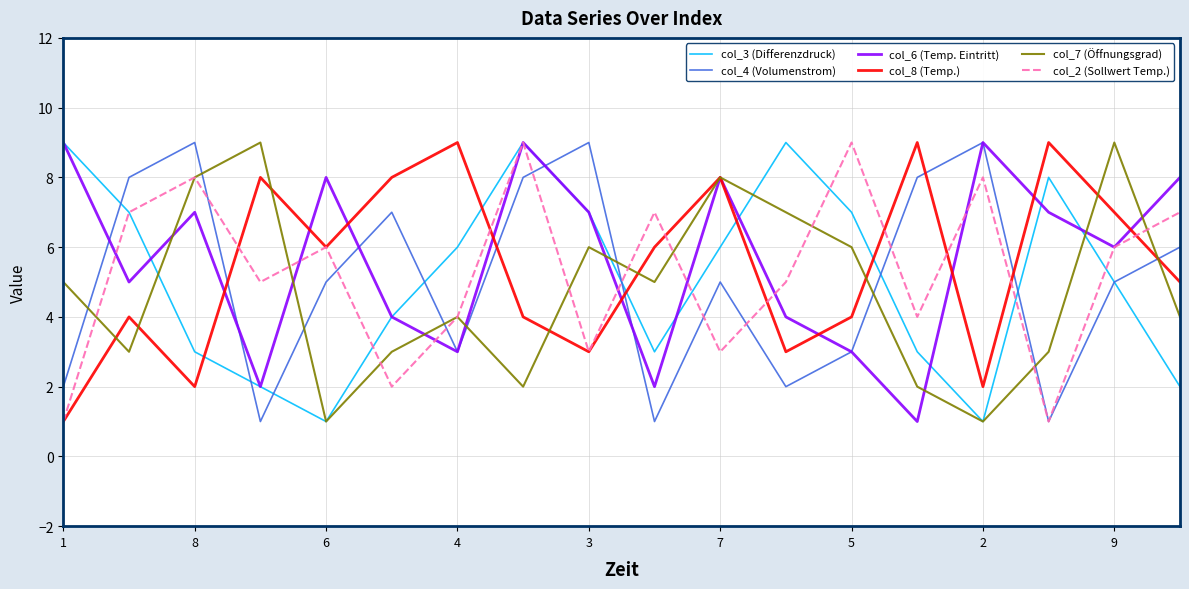

After their last crossing, which series has the higher values: col_8 (Temp.) or col_4 (Volumenstrom)?

col_4 (Volumenstrom)